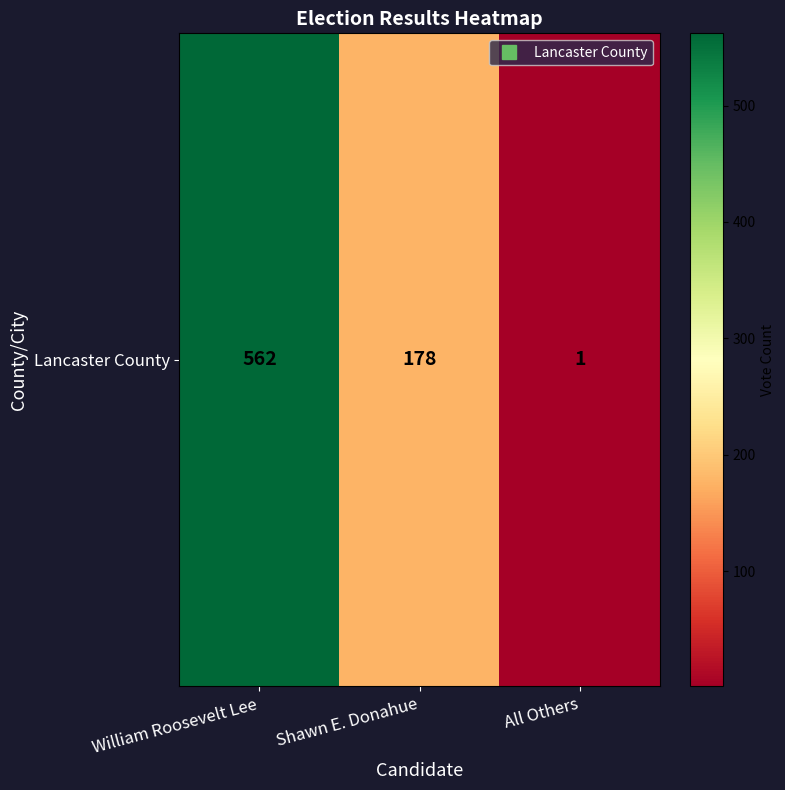

What is the change in value from William Roosevelt Lee to Shawn E. Donahue?

-384